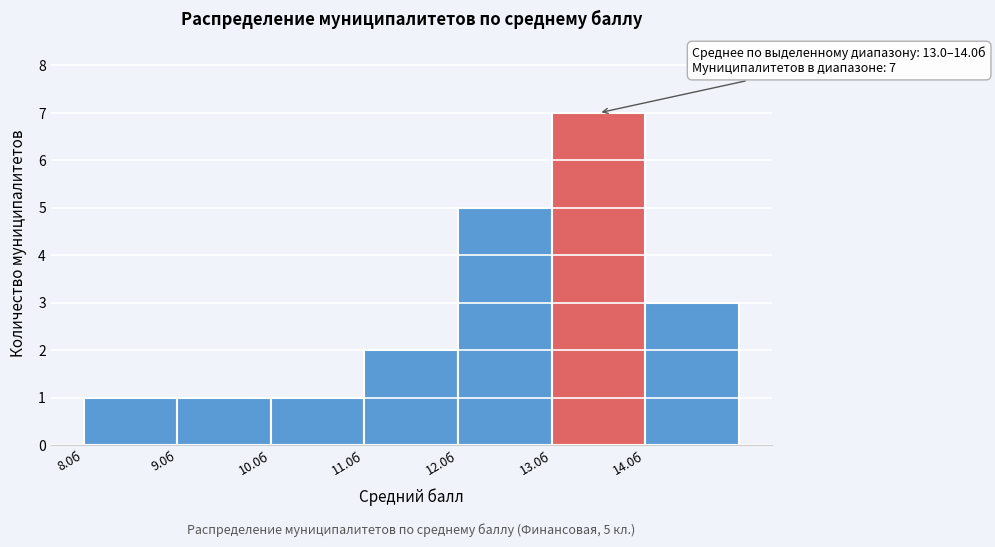

Over which range of the x-axis is the bar tallest?

13 to 14